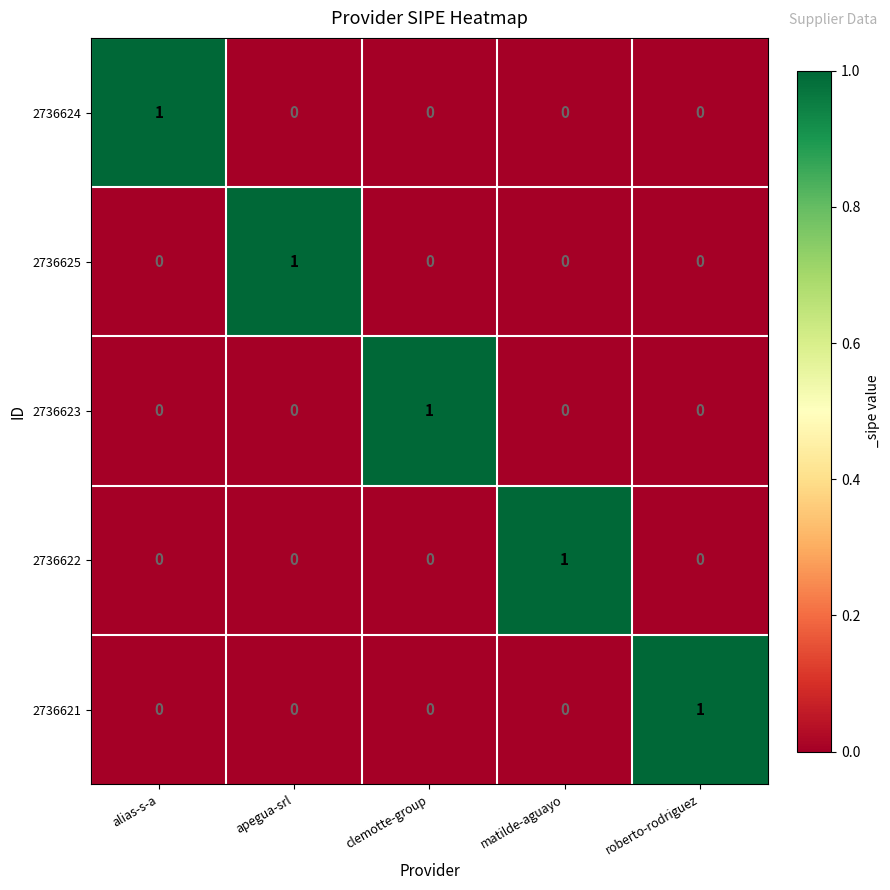

How many 2736625 values are between 0 and 1?

5